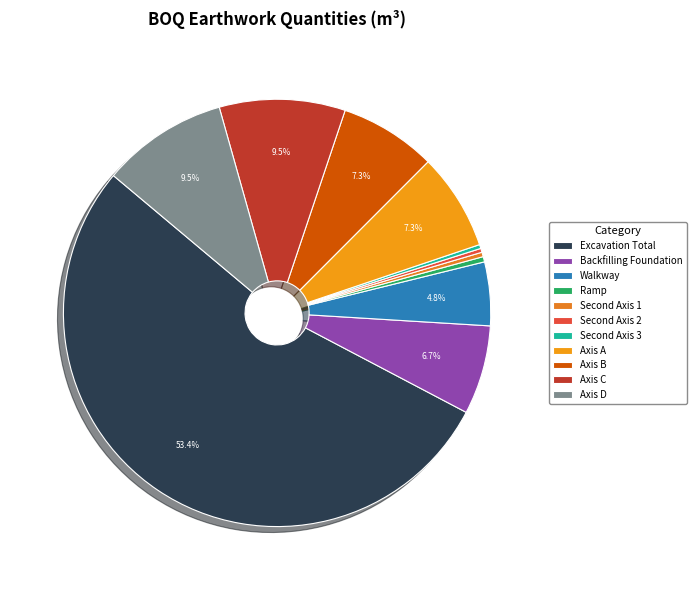

Which slice is the smallest?

Second Axis 2